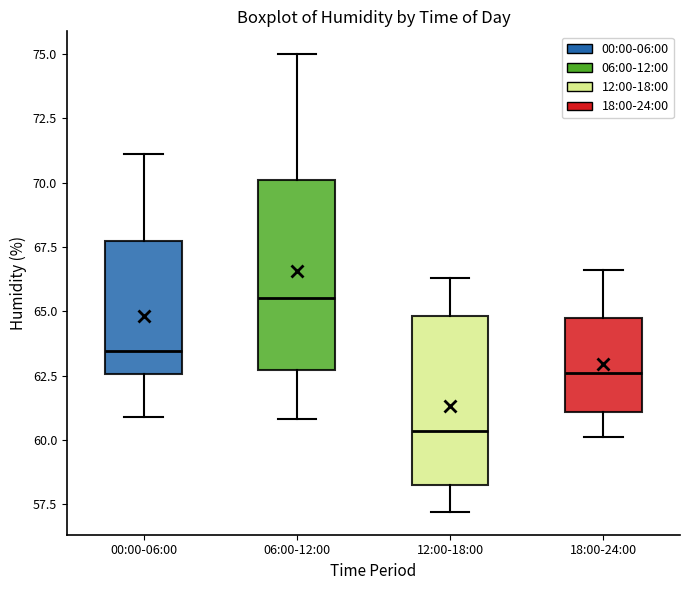

Where does the lower whisker of the box for 00:00-06:00 end on the y-axis? The values are not printed on the chart, so give them approximately, as read against the axis.

61.0